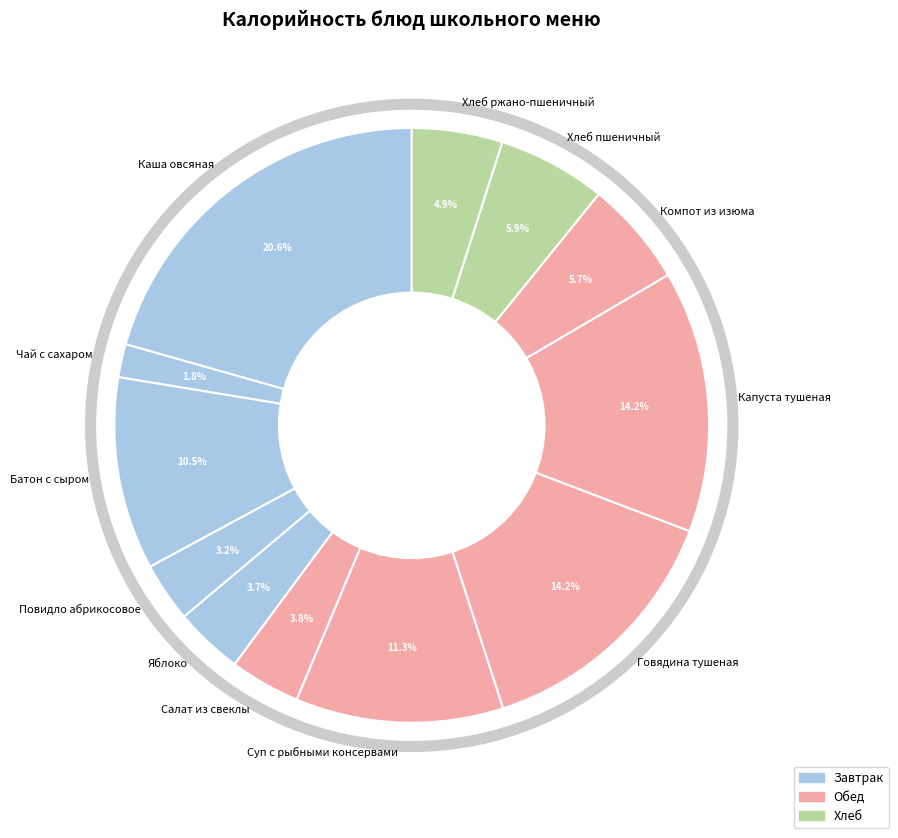

Does any single category account for the majority?

No